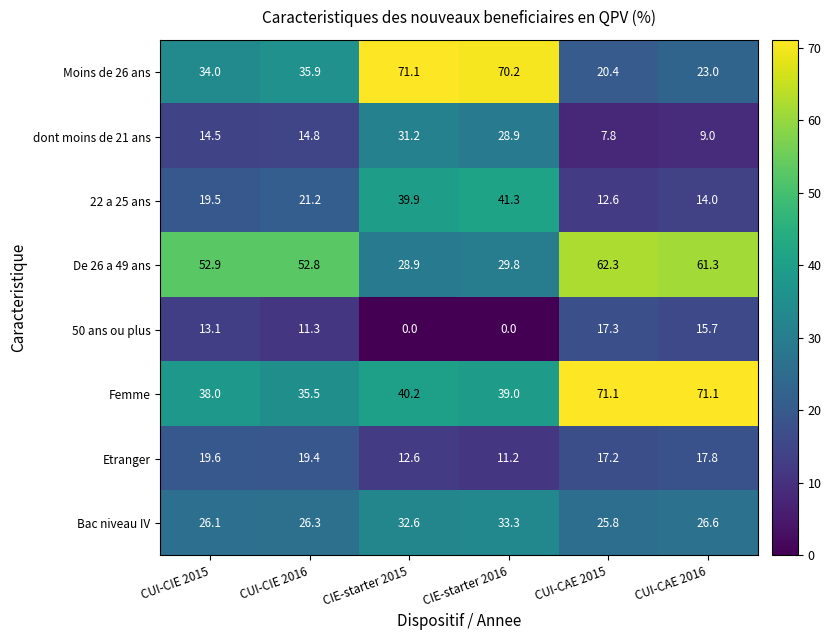

What is the average value of the Moins de 26 ans series?

42.4